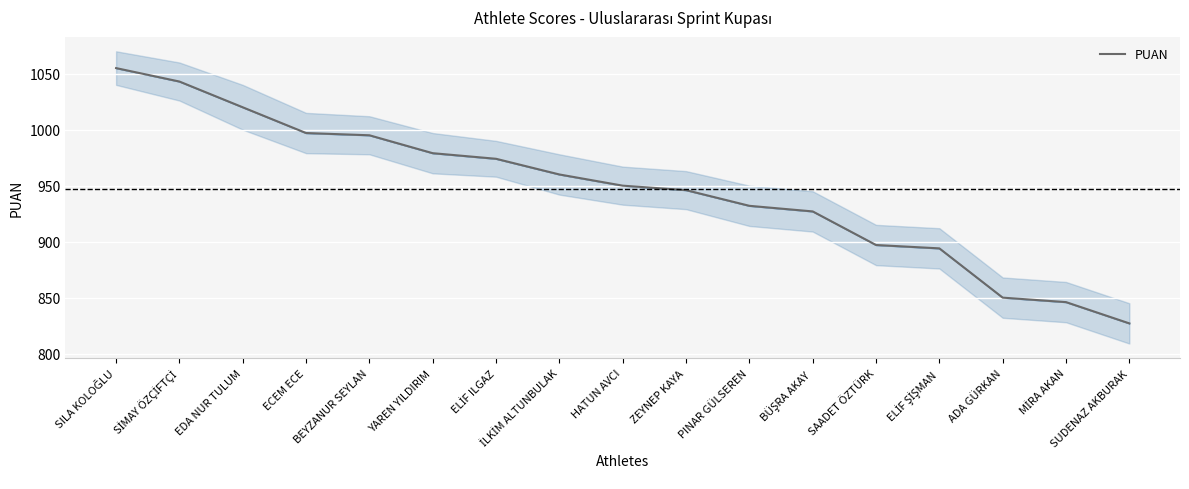

The chart shows a value of 1348 at BEYZANUR SEYLAN. True or false?

False